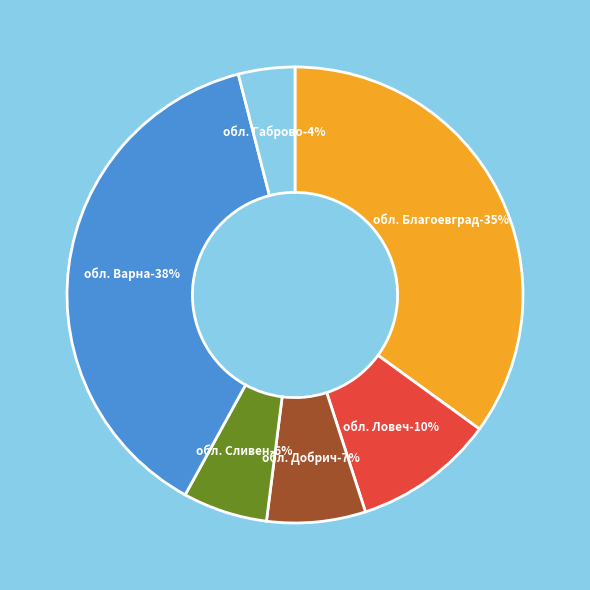

To the nearest percent, what portion does обл. Благоевград represent?

35%